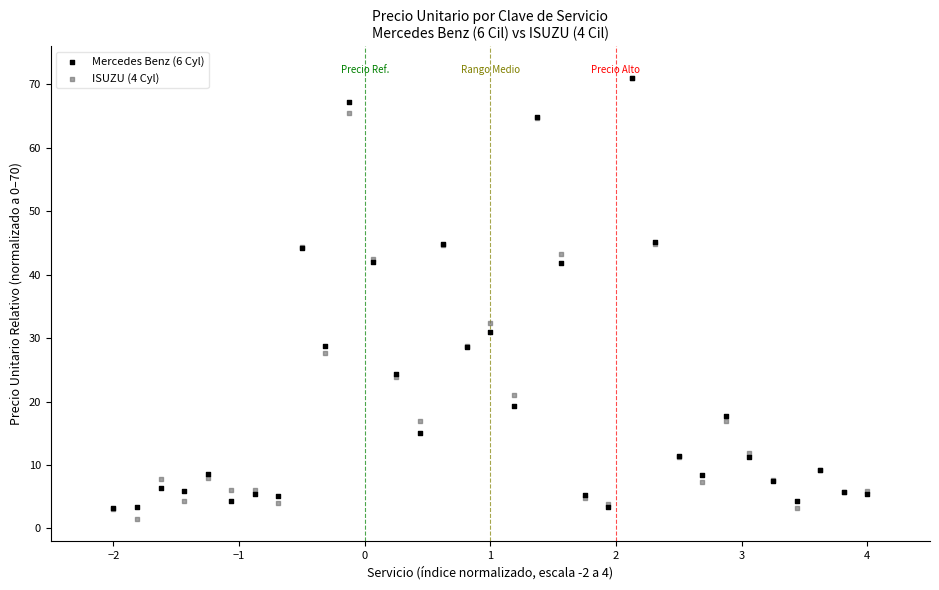

Across all series, what Y value is closest to 36?

32.3